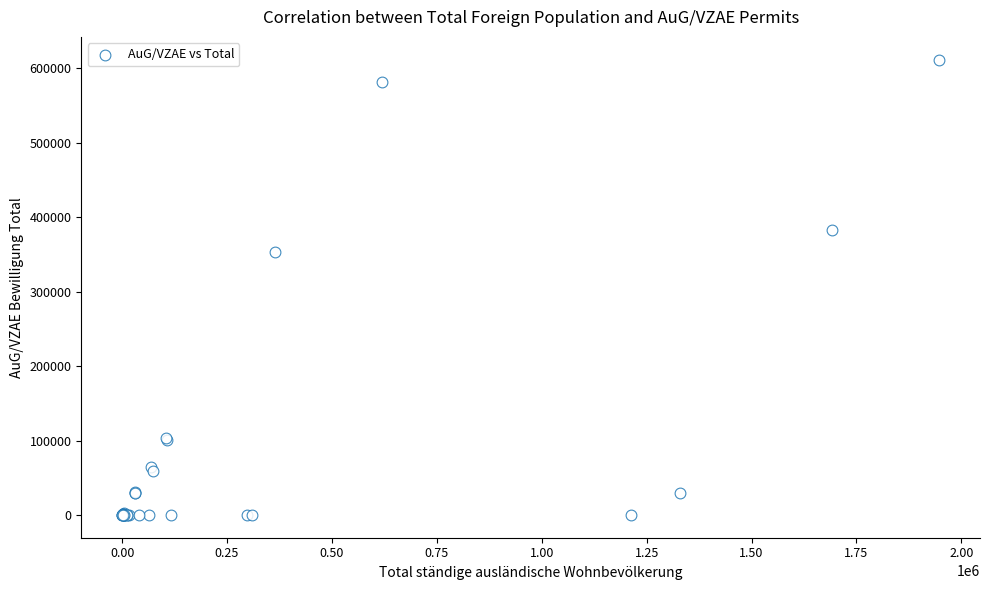

What Y value in the scatter plot is closest to 305918?

354012